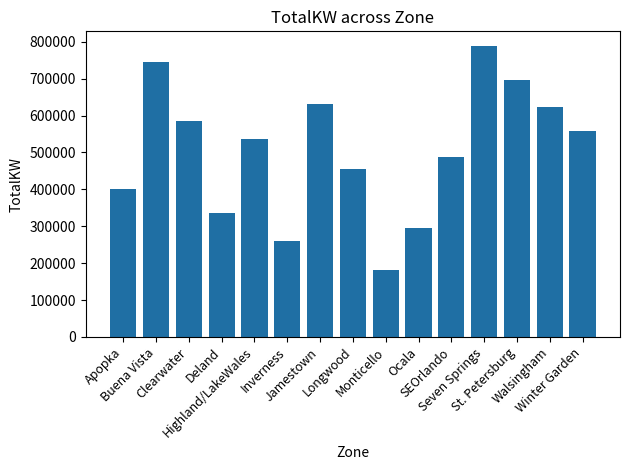

Rank the categories by value from lowest to highest.

Monticello, Inverness, Ocala, Deland, Apopka, Longwood, SEOrlando, Highland/LakeWales, Winter Garden, Clearwater, Walsingham, Jamestown, St. Petersburg, Buena Vista, Seven Springs